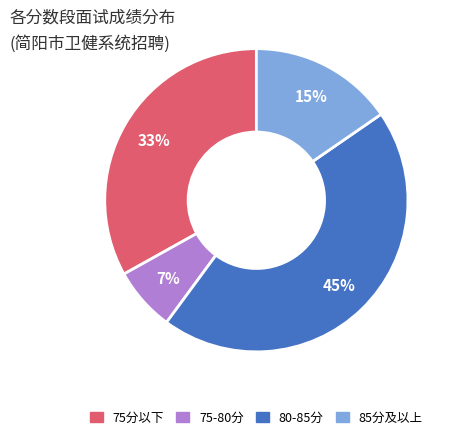

Does any single category account for the majority?

No